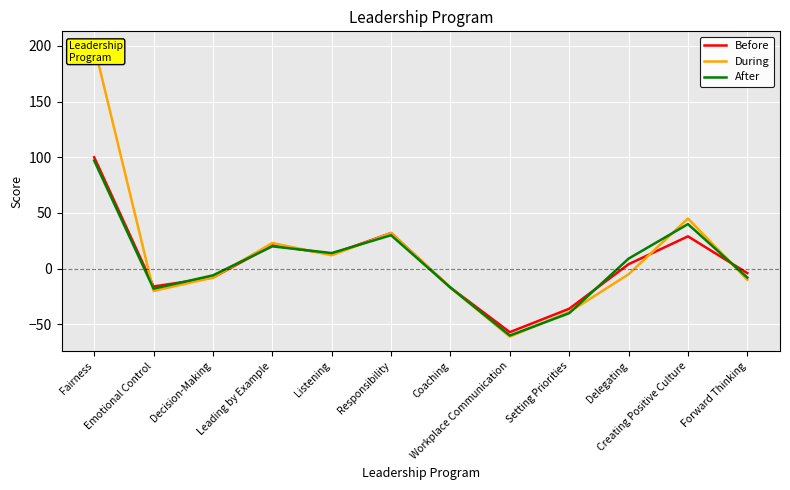

Where does the During series first go above -5?

Fairness